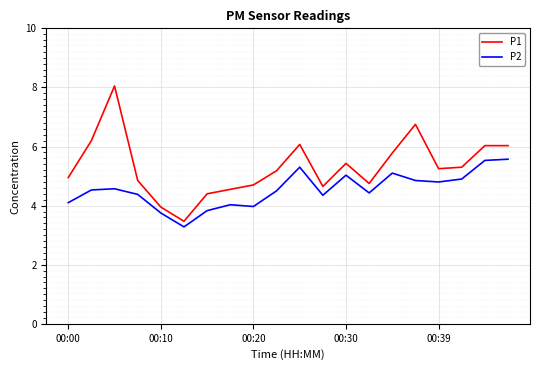

Does the chart have visible grid lines?

Yes